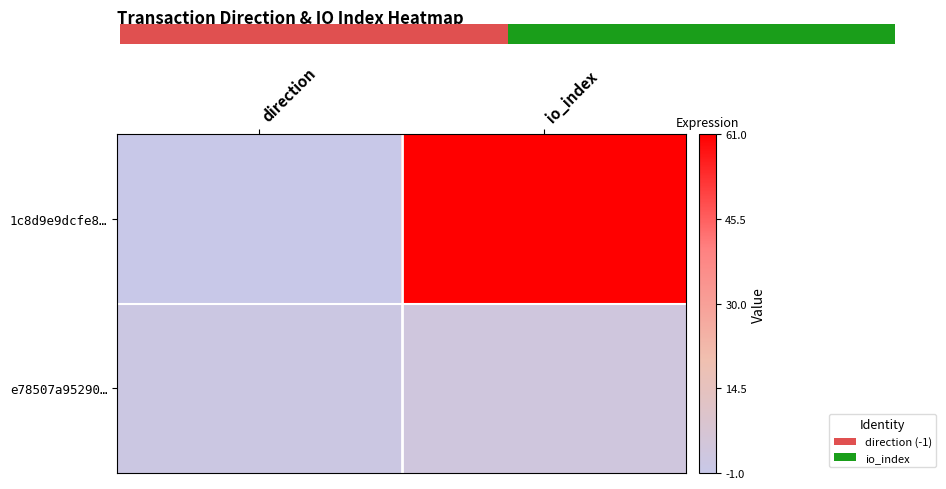

Is it true that e78507a95290… equals 1 at direction?

True